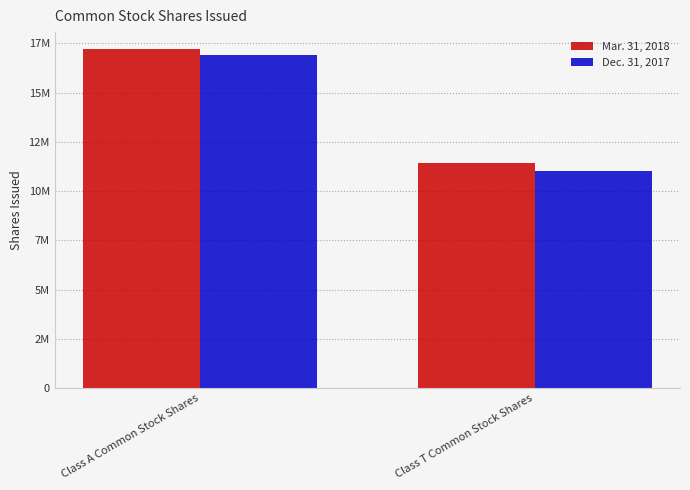

What is the greatest value displayed?

17207118